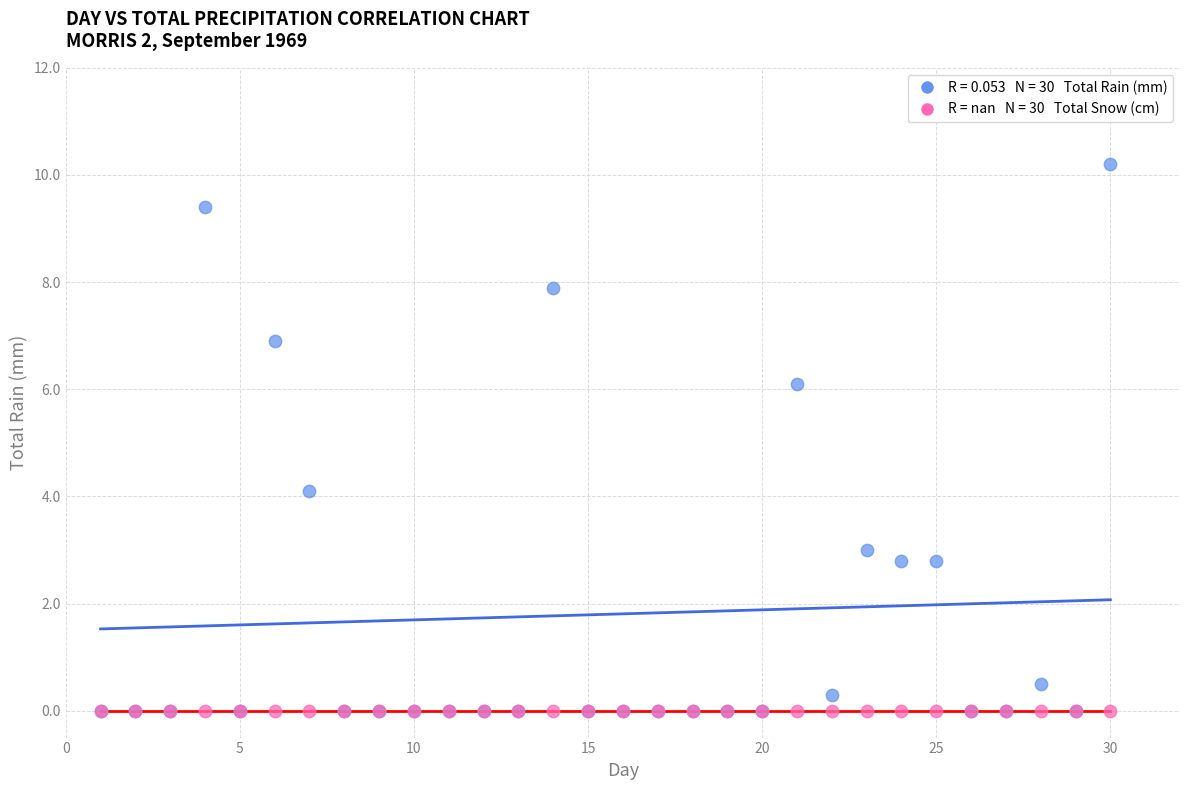

Across all series, what Y value is closest to 5?

4.1